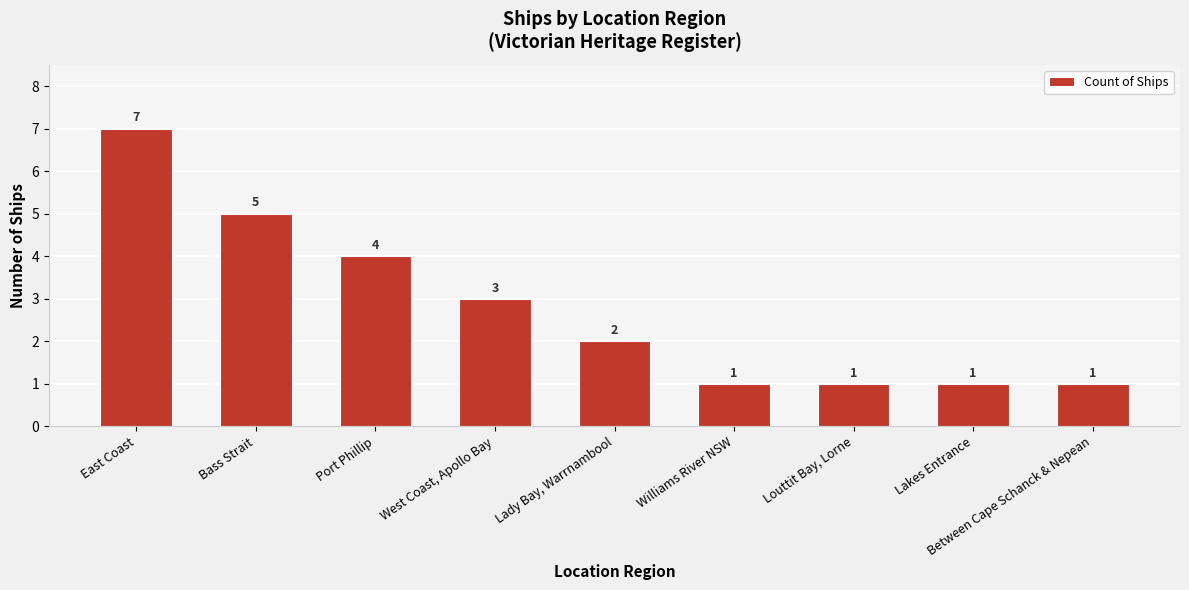

Approximately how many times larger is the value at East Coast compared to Between Cape Schanck & Nepean?

7.0